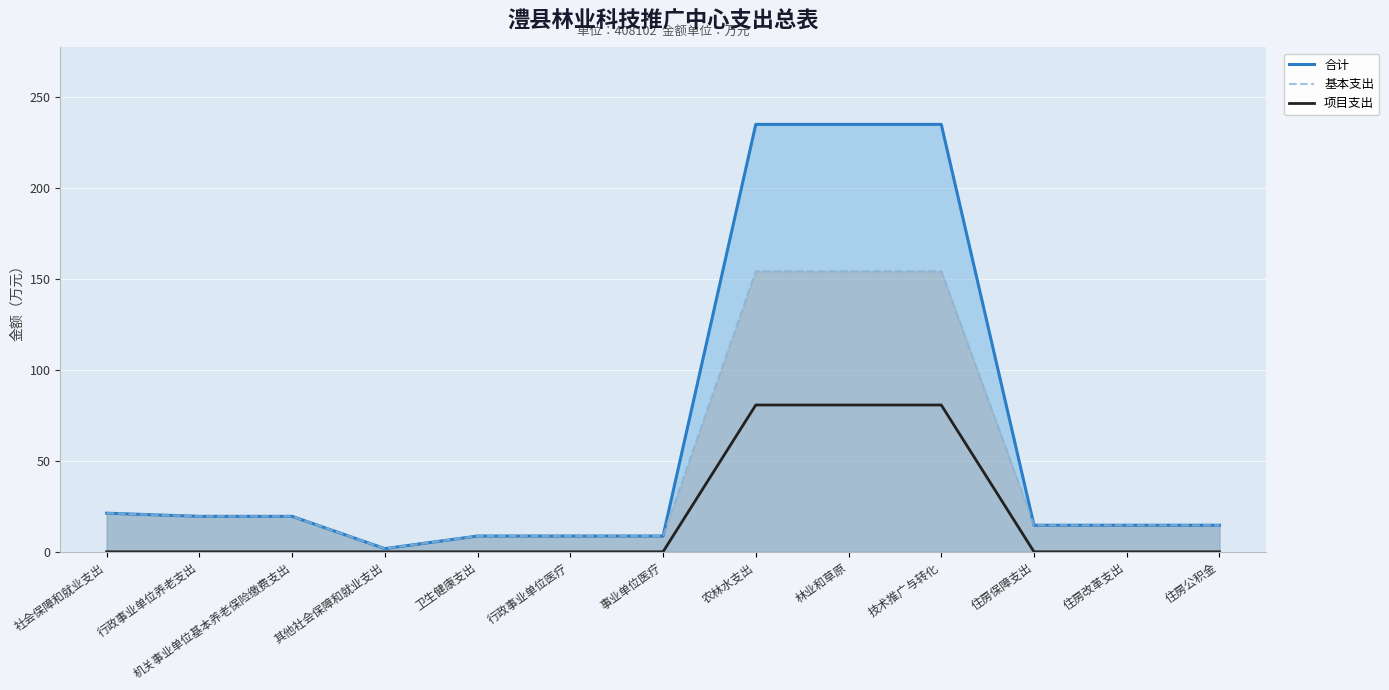

Between 事业单位医疗 and 住房公积金, which is larger?

住房公积金